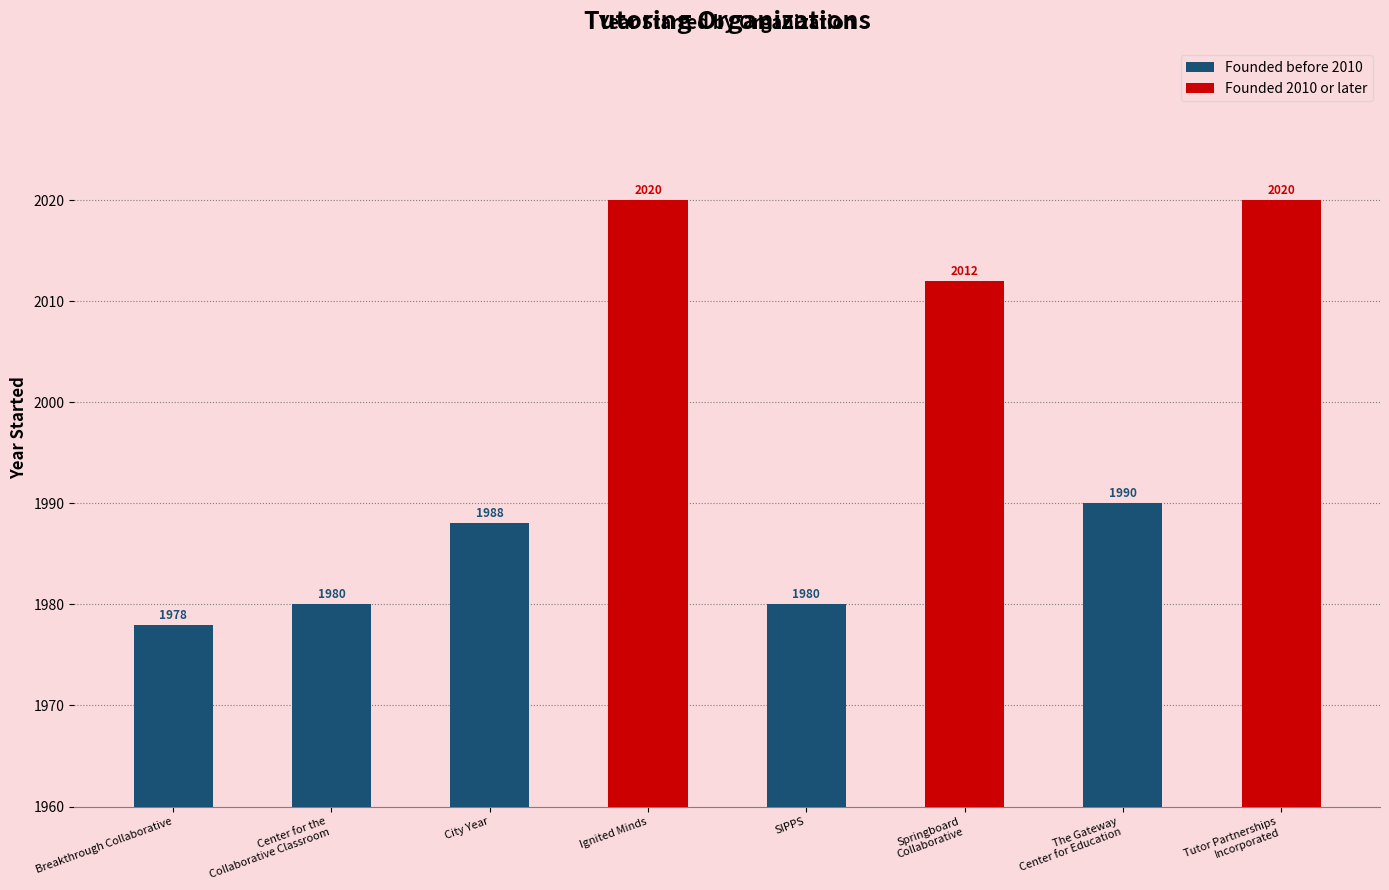

What is the label of the 6th bar from the right?

City Year